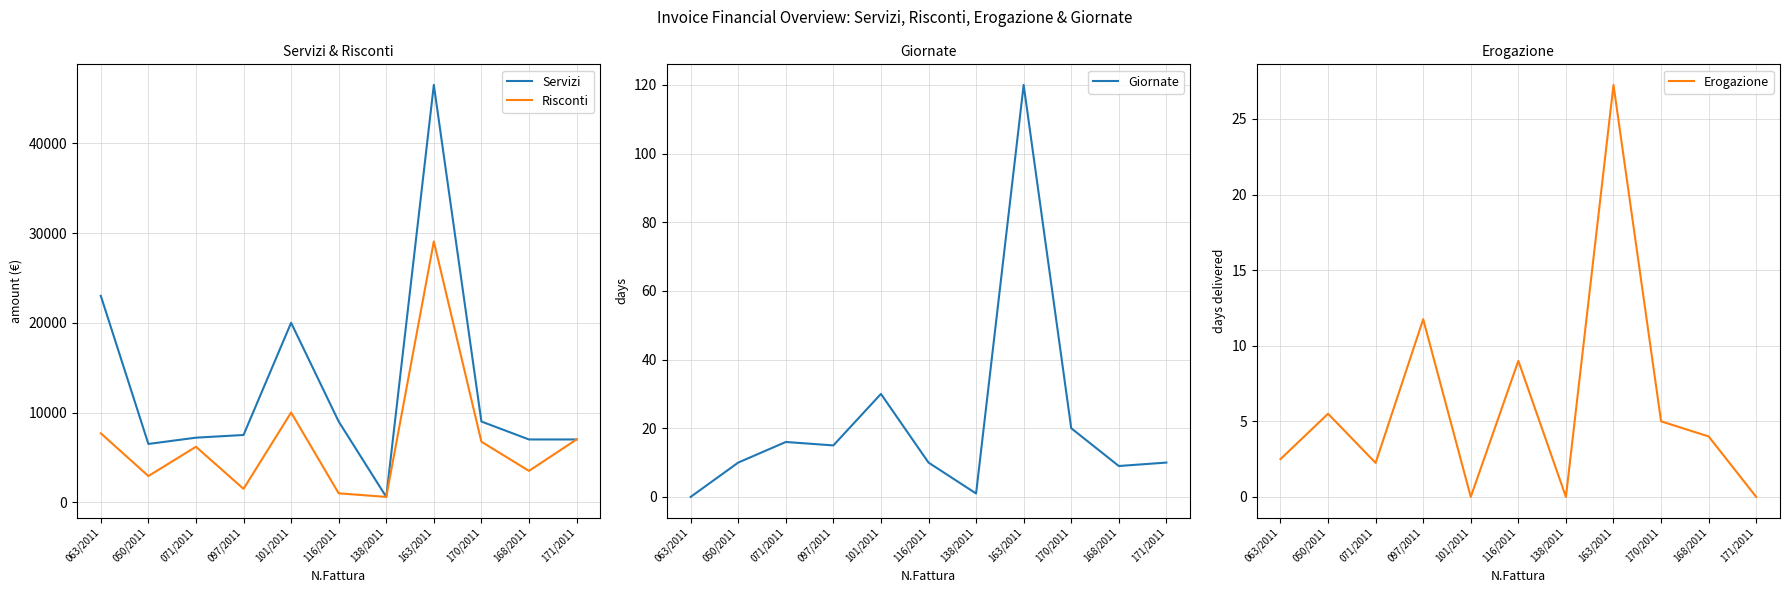

Is the value of Risconti at 101/2011 greater than the value of Erogazione at 138/2011?

Yes